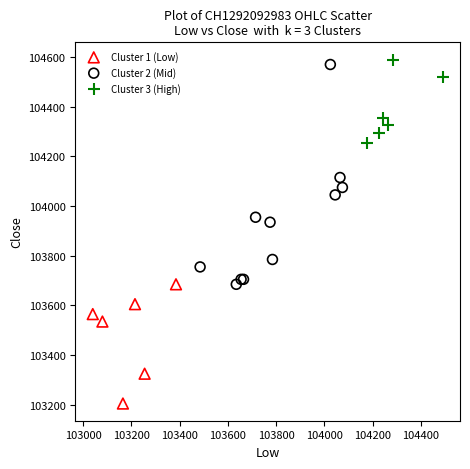

Which series reaches the minimum Y coordinate?

Cluster 1 (Low)